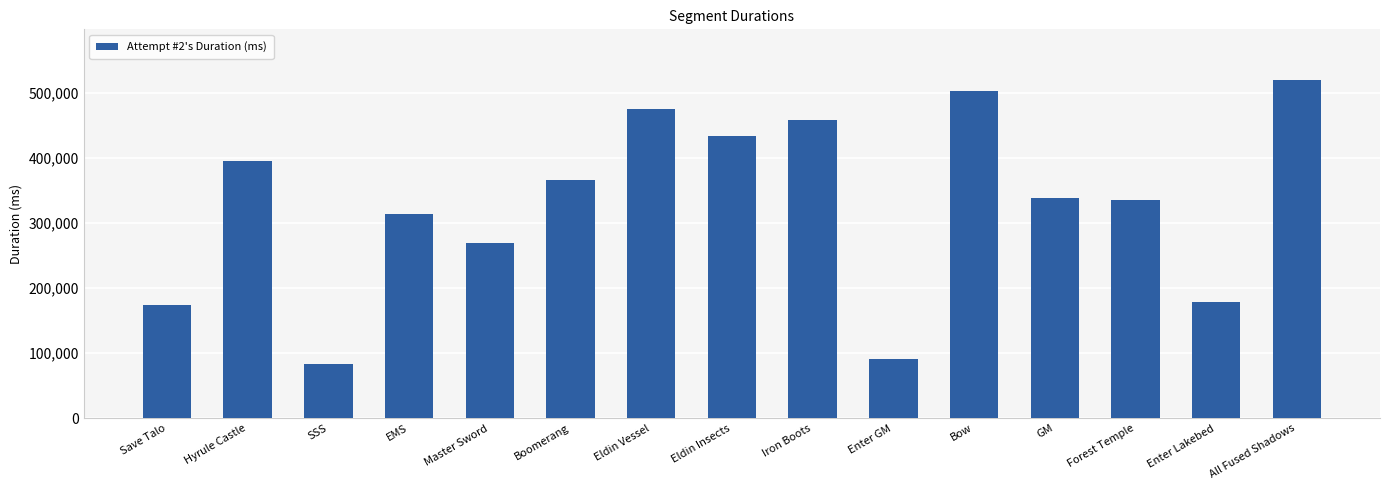

What is the change in value from Save Talo to Eldin Insects?

+258863